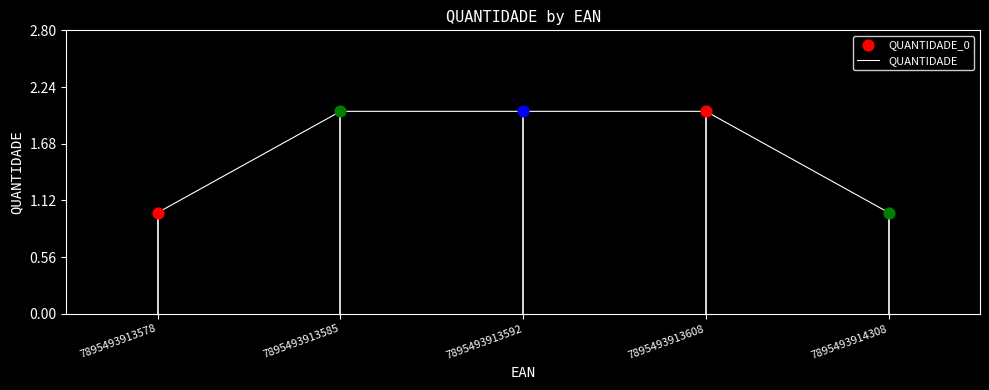

Approximately how many times larger is the value at 7895493913592 compared to 7895493913608?

1.0